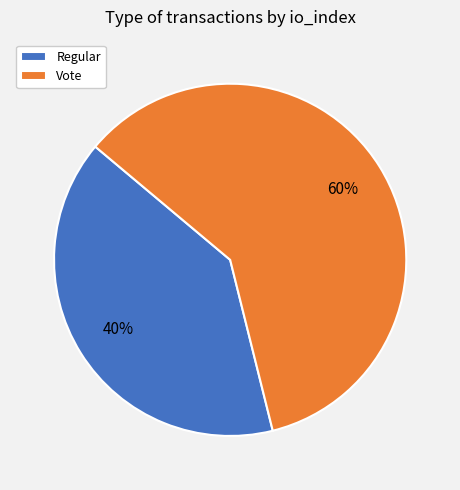

What is the largest slice in the pie chart?

Vote